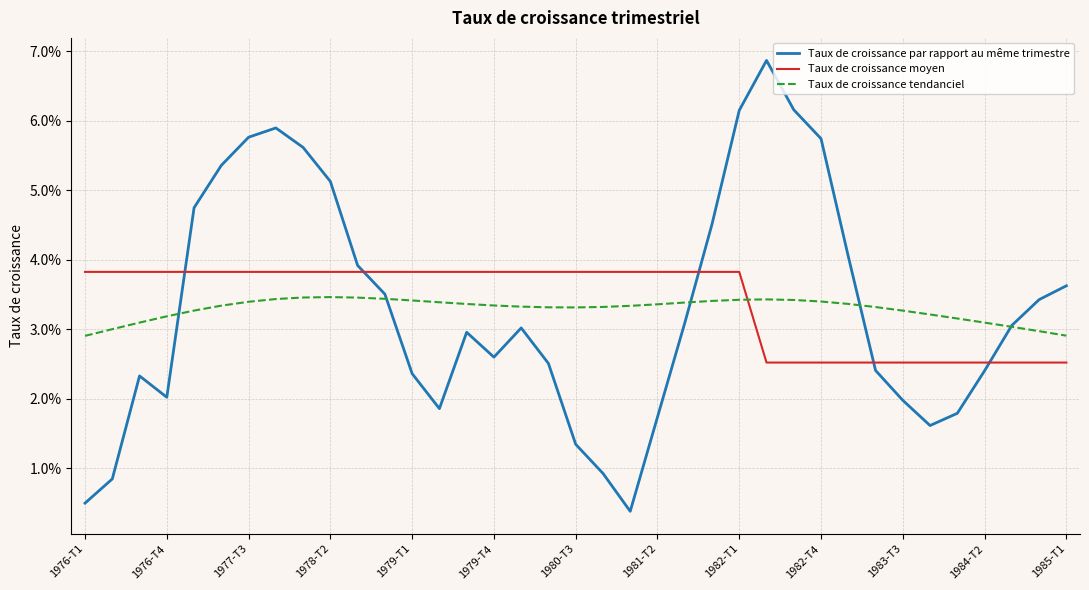

Rank the series by their maximum value, from lowest to highest.

Taux de croissance tendanciel, Taux de croissance moyen, Taux de croissance par rapport au même trimestre